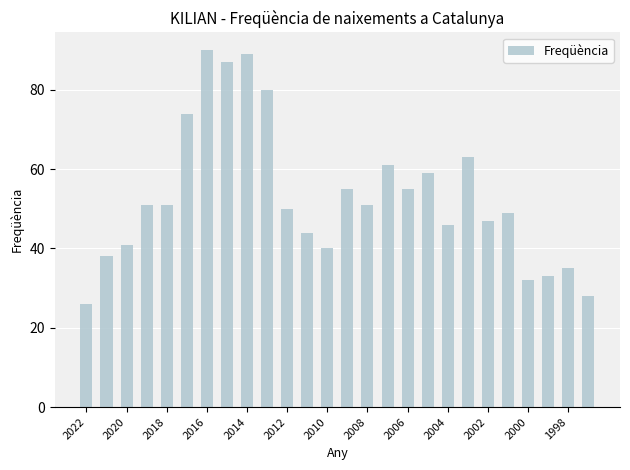

Are the bars horizontal?

No